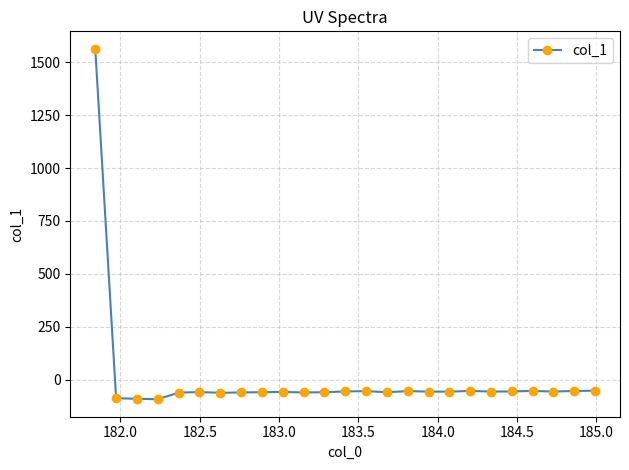

True or false: there are more than 2 points higher than both neighbors.

True